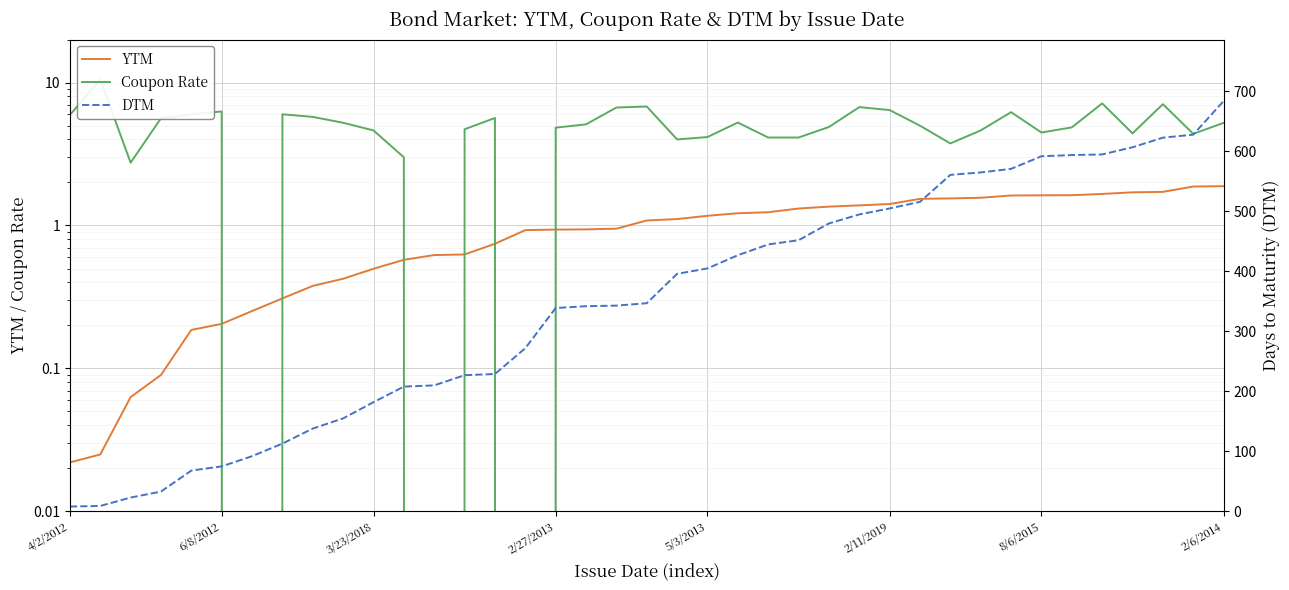

True or false: Coupon Rate has more than 0 interior local peaks.

True